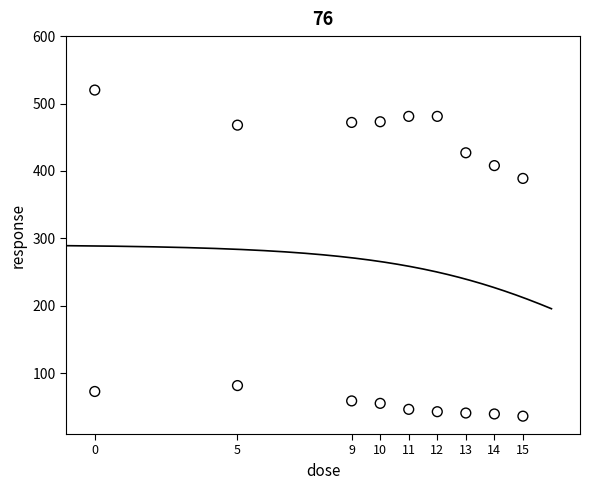

Across all data points, what is the range of Y values (max minus min)?

483.5